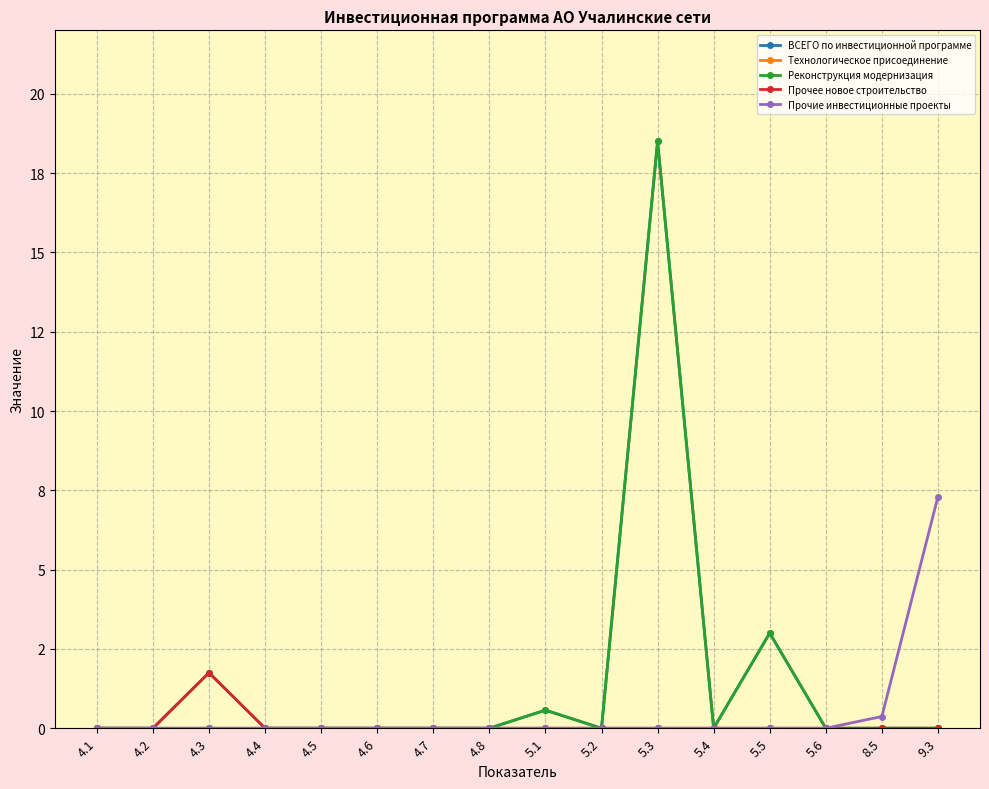

At which category does the chart reach its peak across all series?

5.3